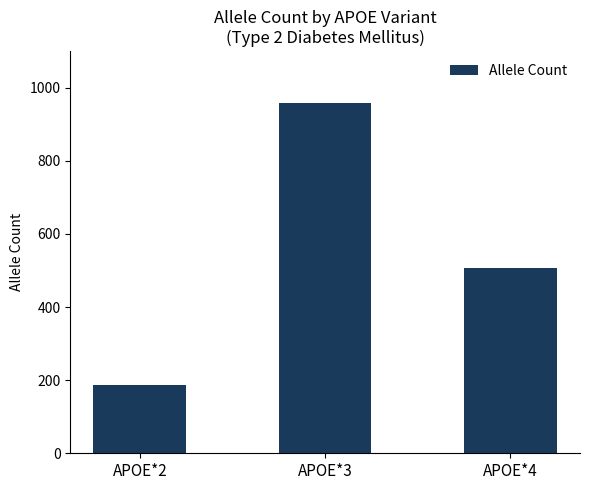

What is the difference between the maximum and minimum values?

771